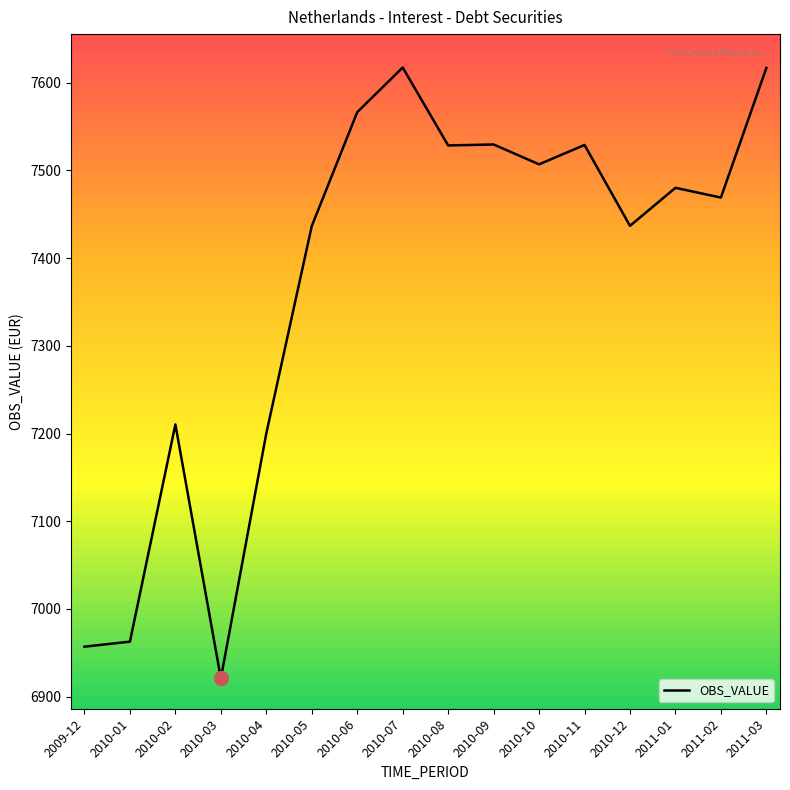

Which label corresponds to the smallest value in the chart?

2010-03